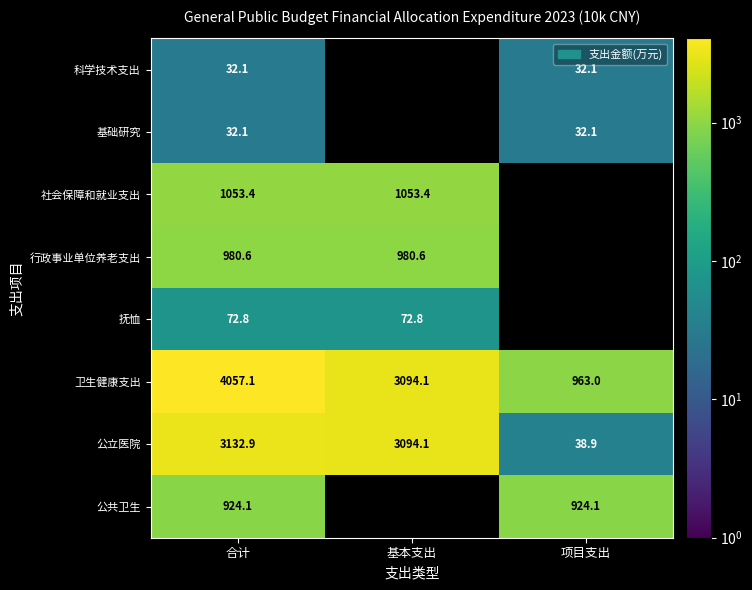

What is the average value of the 公立医院 series?

2088.6